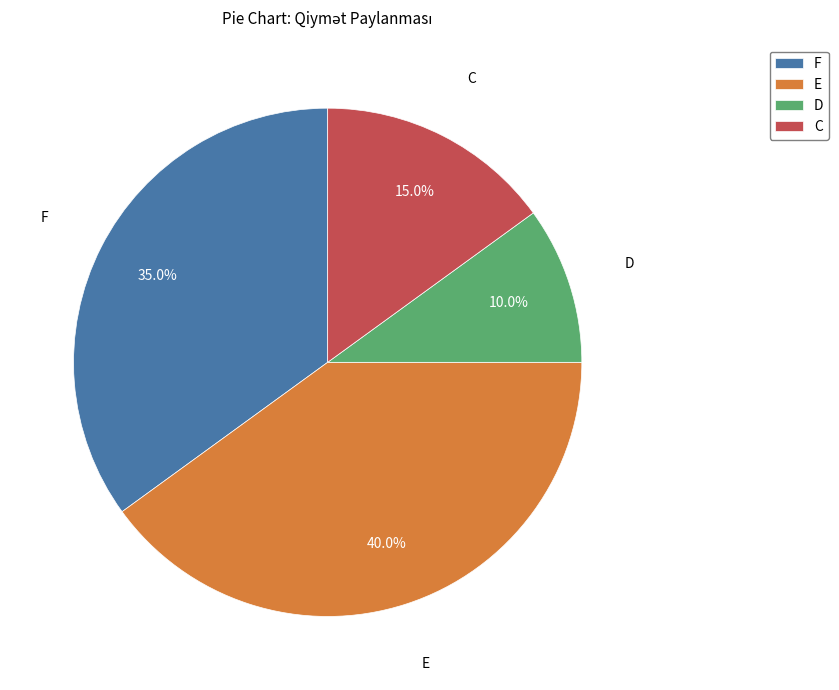

Rank the categories by value from highest to lowest.

E, F, C, D